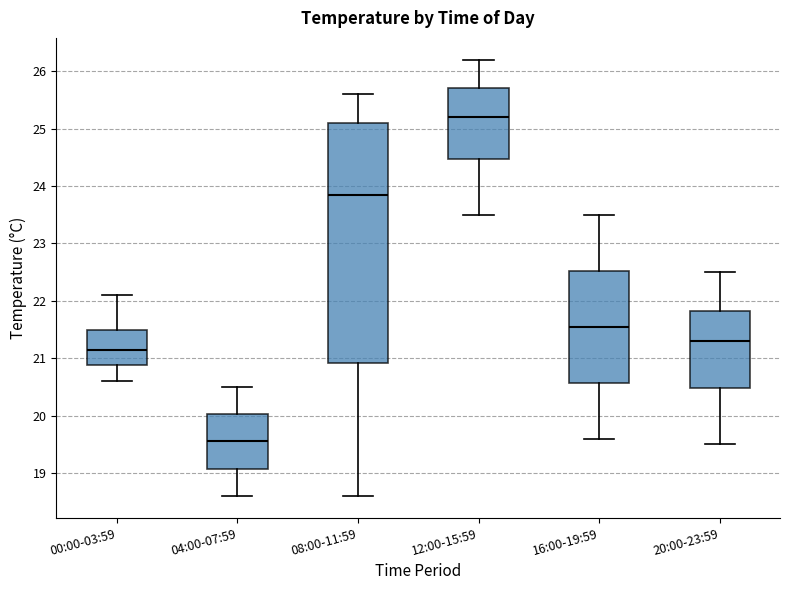

Which box is the tallest, from its lower edge to its upper edge?

08:00-11:59